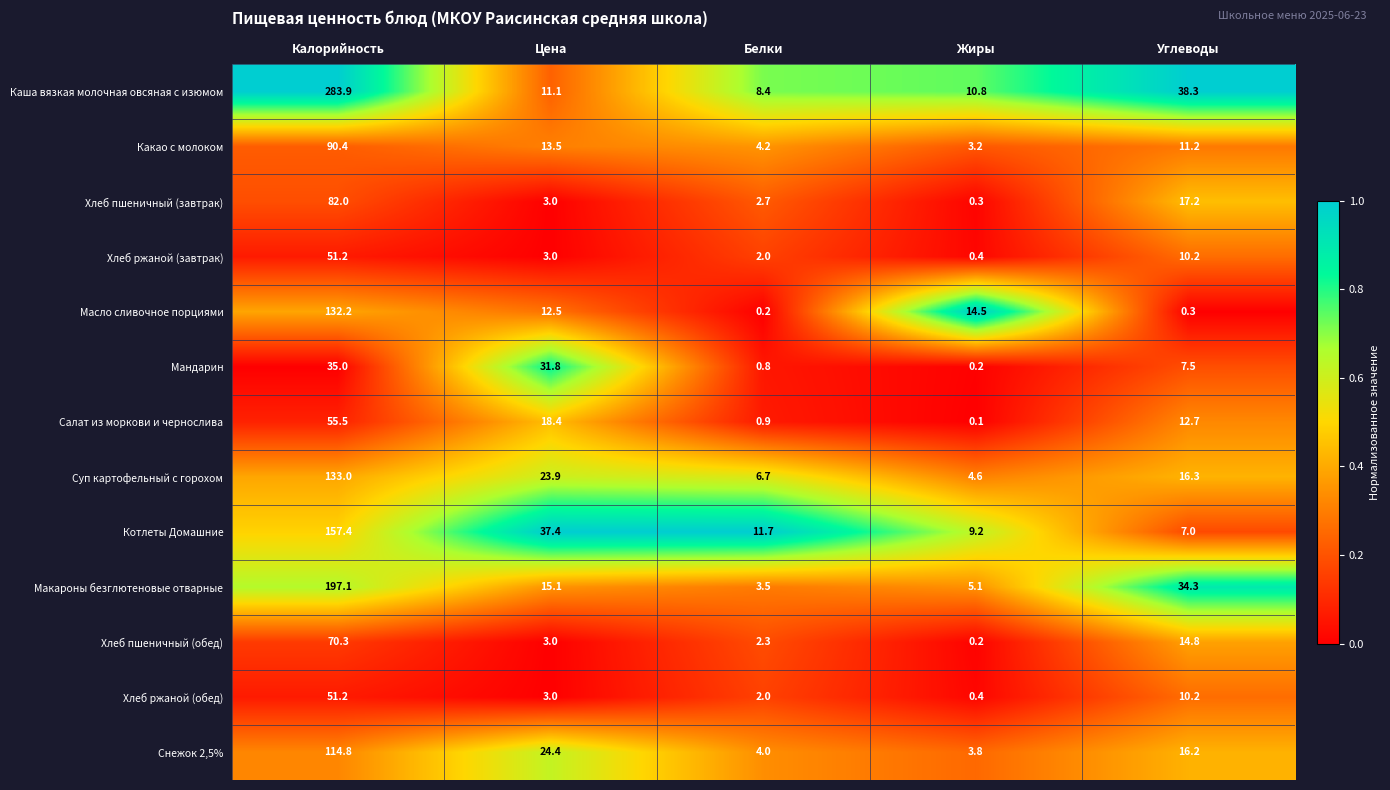

What value does the Хлеб ржаной (завтрак) series have at Цена?

3.0